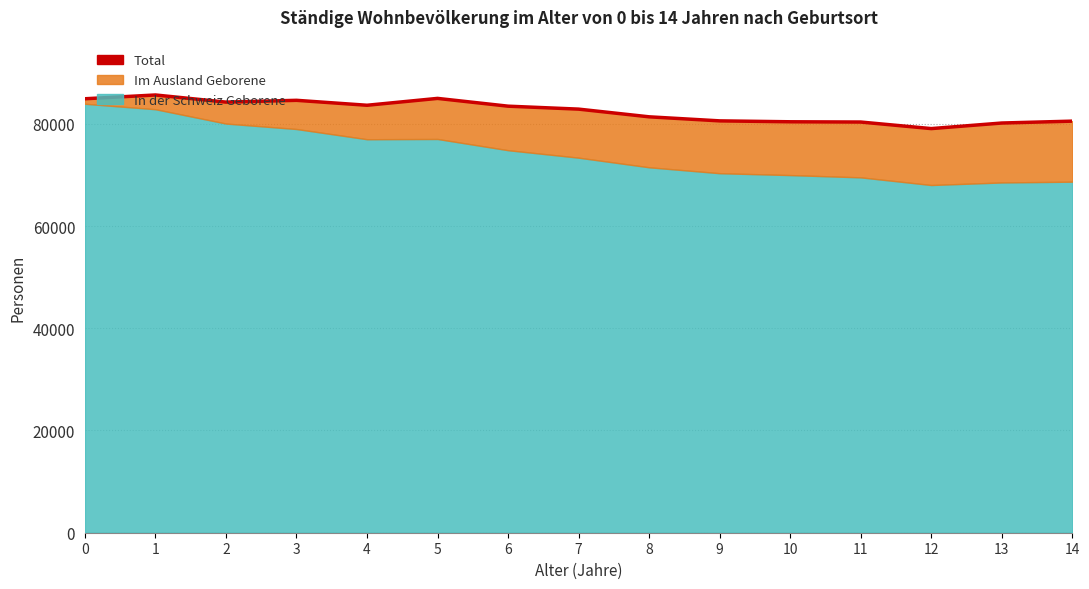

What is the change in value from 0 to 4?

-1271